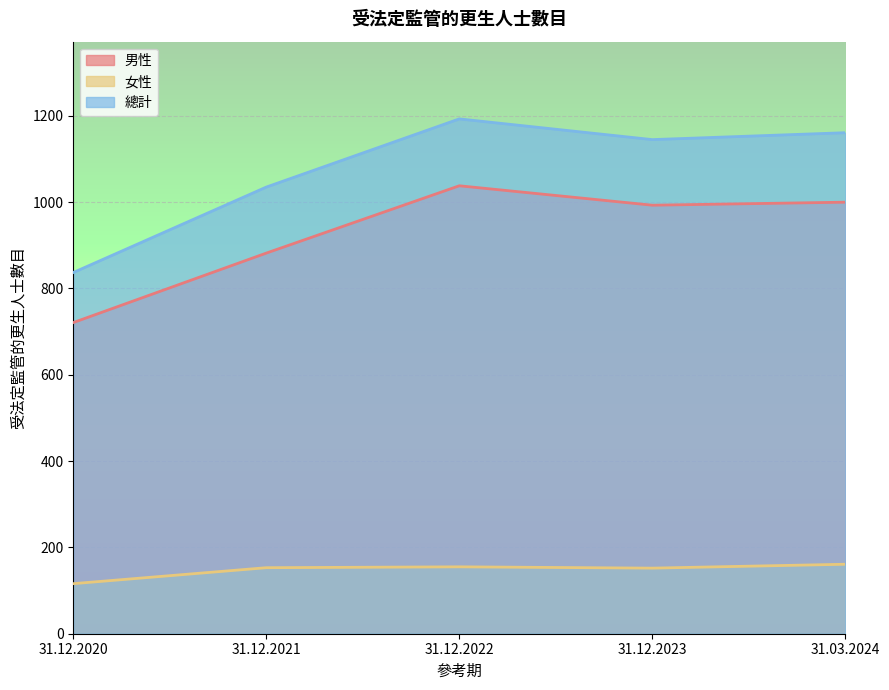

Is the value of 女性 at 31.03.2024 greater than the value of 男性 at 31.12.2022?

No